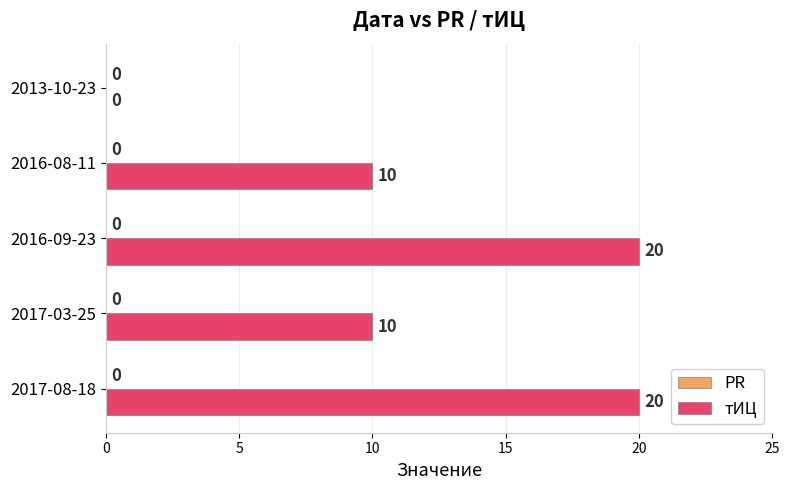

What is the sum of all values?

60